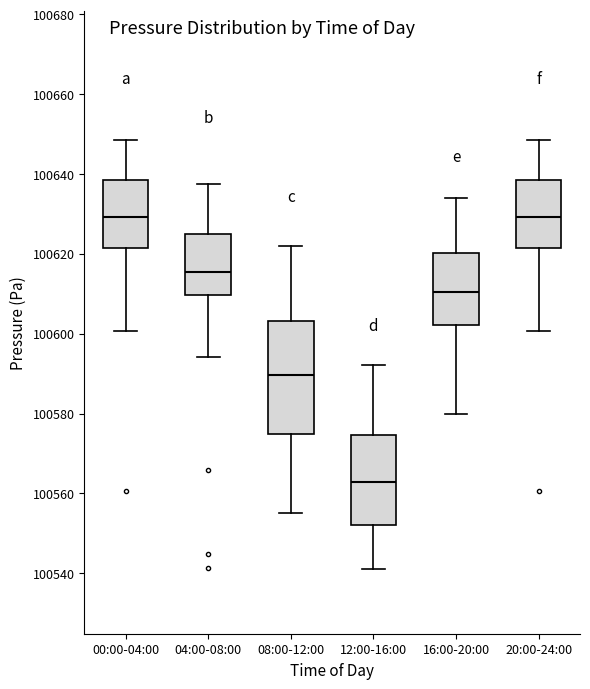

Reading left to right, read every box against the y-axis: the position of its median line, the range the box covers, and the ends of its whiskers. The values are not printed on the chart, so give them approximately, as read against the axis.

00:00-04:00: median 100630, box 100622 to 100638, whiskers 100600 to 100648
04:00-08:00: median 100616, box 100610 to 100626, whiskers 100594 to 100638
08:00-12:00: median 100590, box 100576 to 100604, whiskers 100556 to 100622
12:00-16:00: median 100562, box 100552 to 100574, whiskers 100542 to 100592
16:00-20:00: median 100610, box 100602 to 100620, whiskers 100580 to 100634
20:00-24:00: median 100630, box 100622 to 100638, whiskers 100600 to 100648